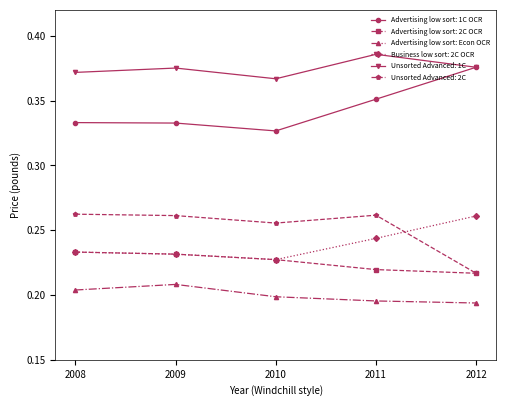

The Advertising low sort: 2C OCR series shows 0.3 at 2011. True or false?

False